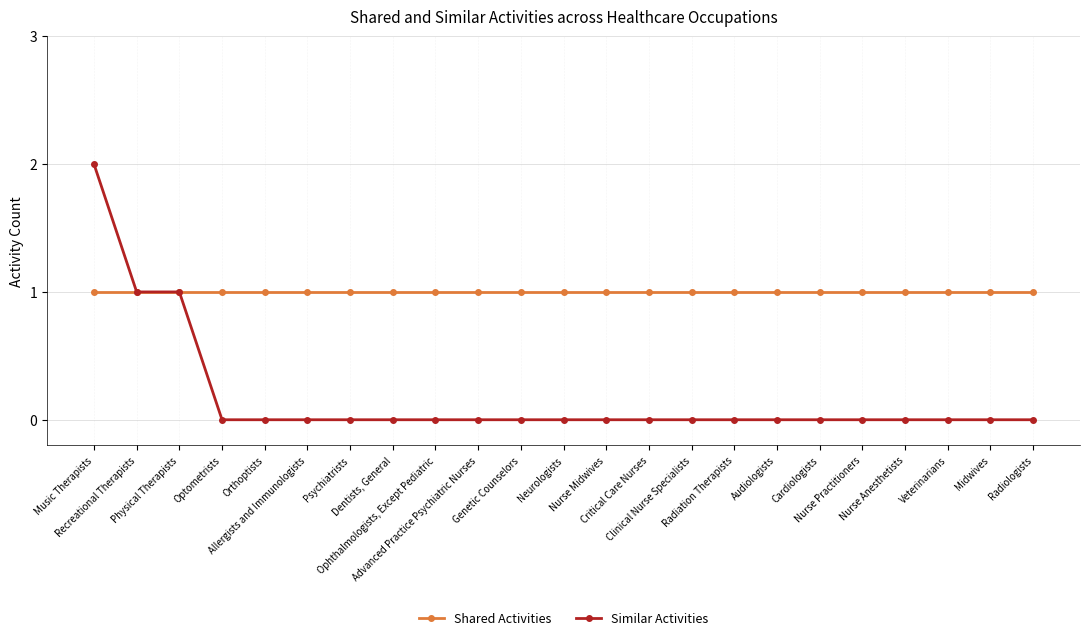

What is the difference between the highest and lowest values at Critical Care Nurses?

1